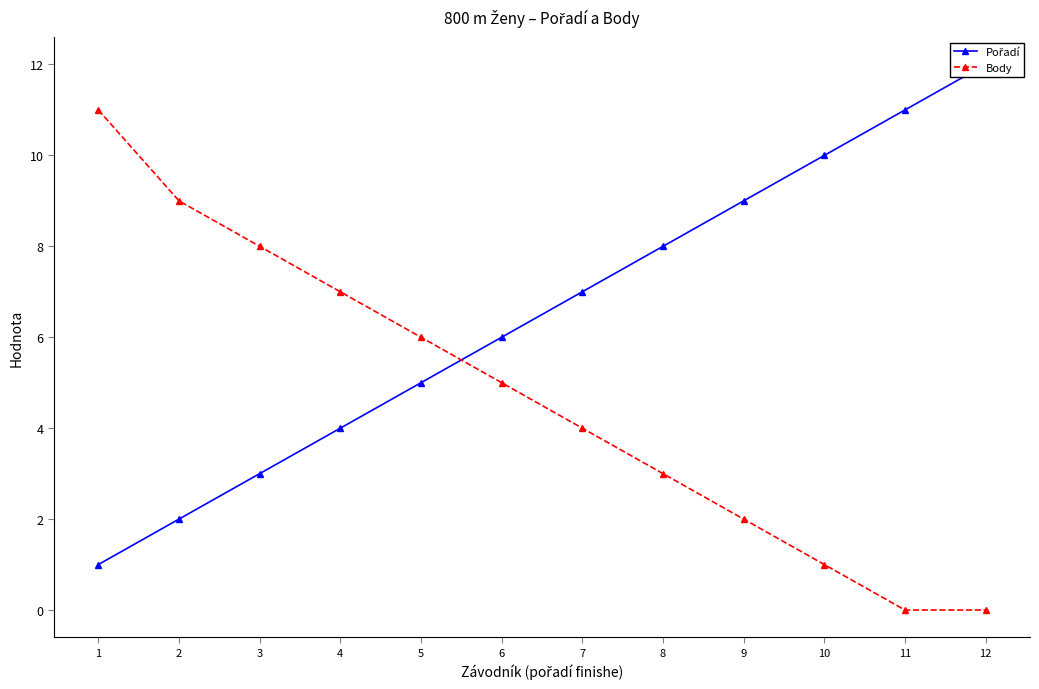

How many lines are shown in the chart?

2